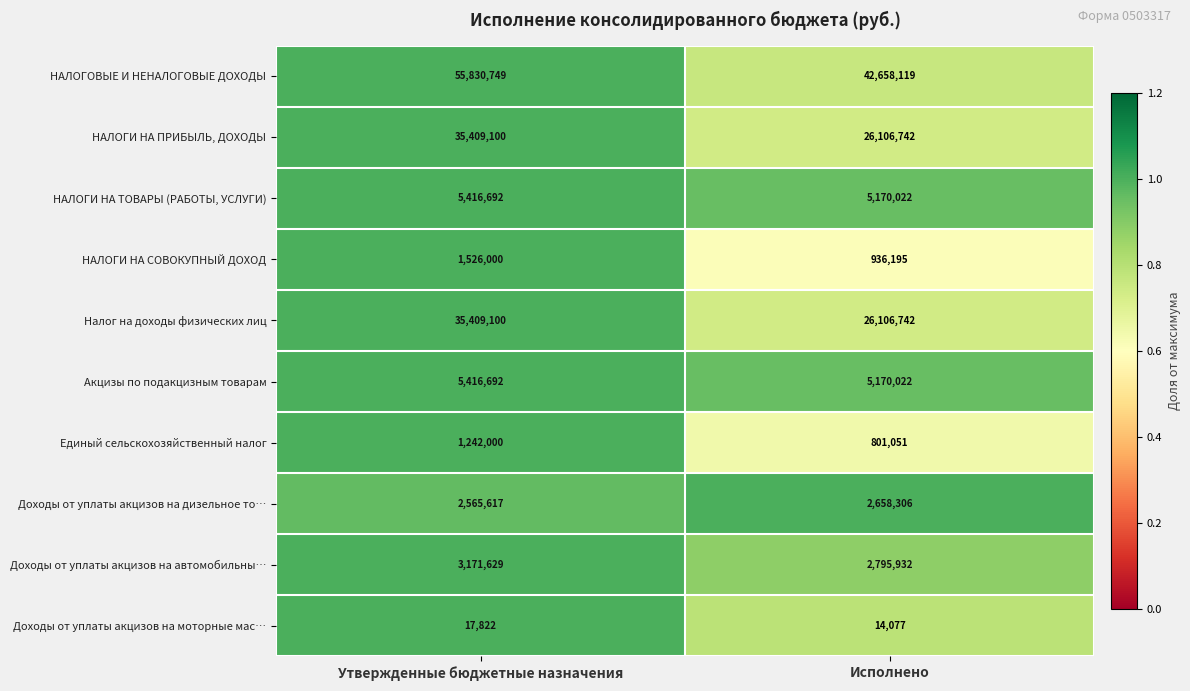

What value does the Единый сельскохозяйственный налог series have at Утвержденные бюджетные назначения?

1242000